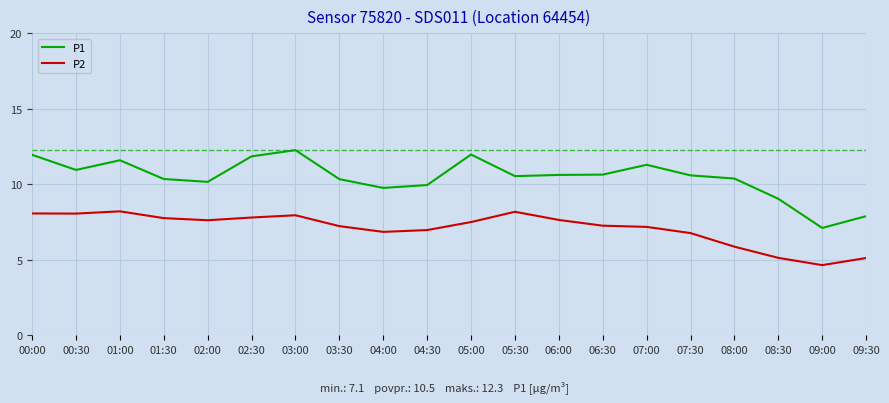

Between 01:30 and 09:30, which series saw the biggest shift?

P2